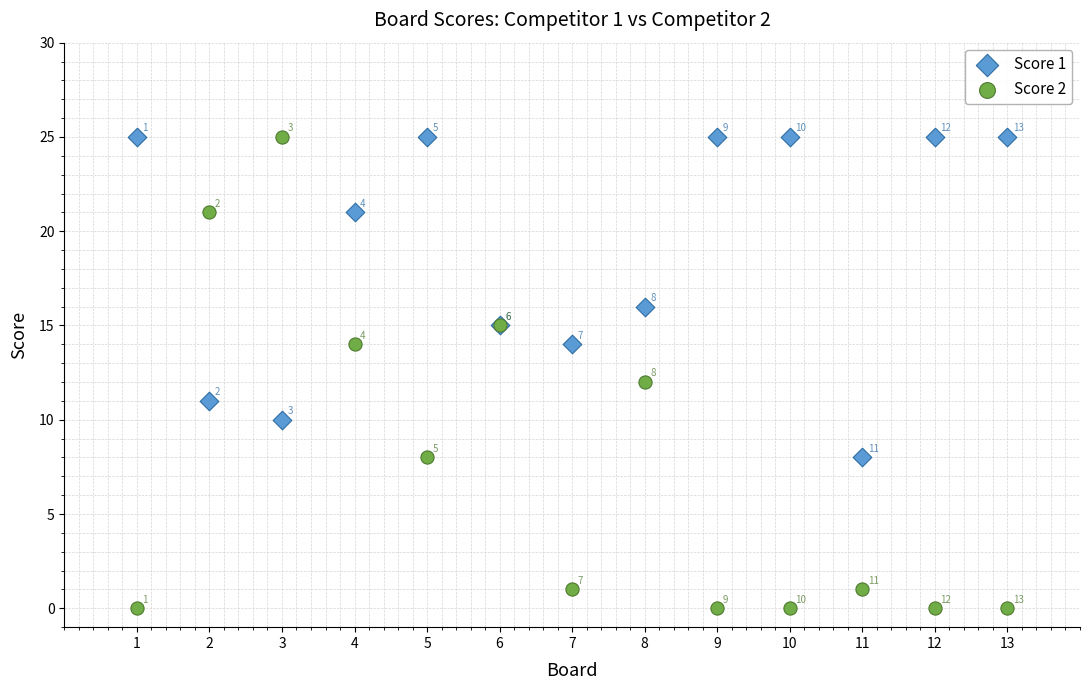

In the Score 2 series, what Y value is closest to 12?

12